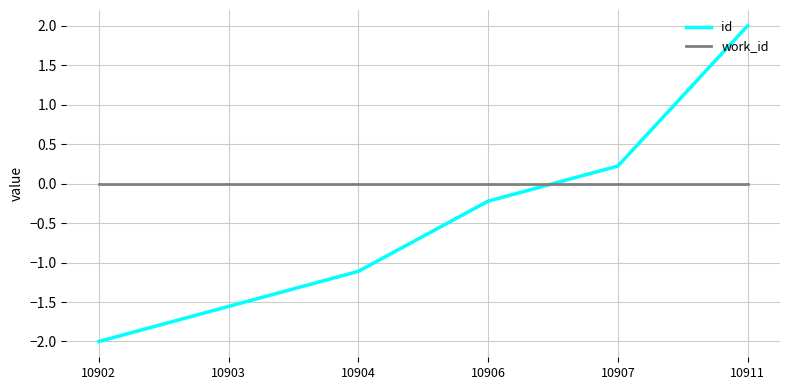

True or false: id has more than 2 points higher than both neighbors.

False